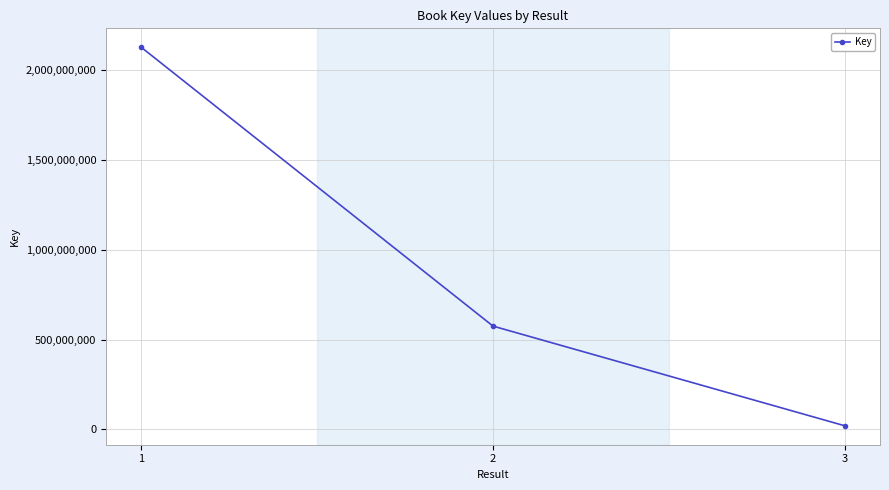

Which category has the lowest value across all series?

3